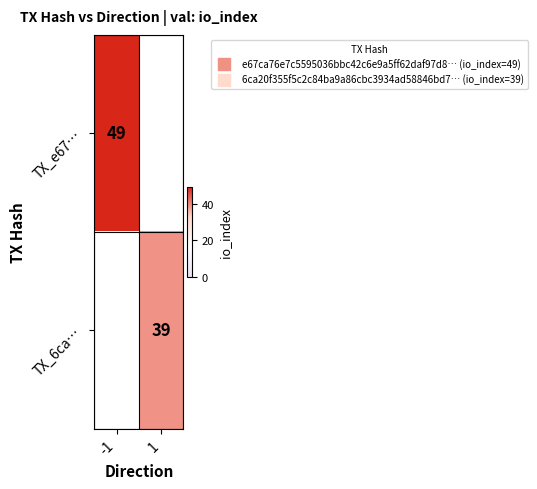

How many series are shown in this chart?

2